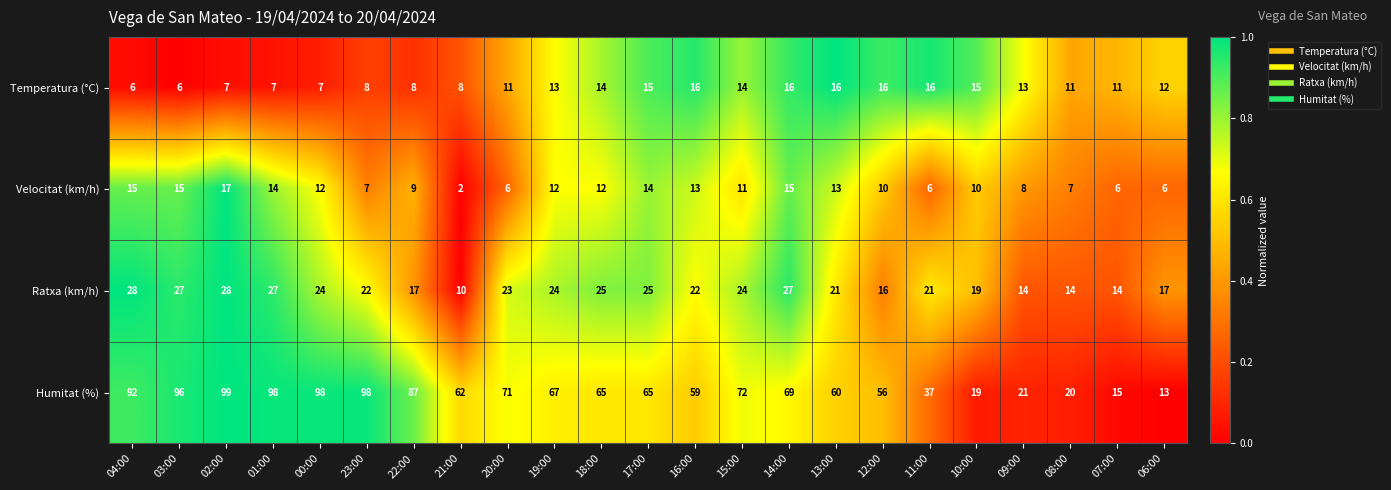

How many data points in Humitat (%) are less than 65?

10